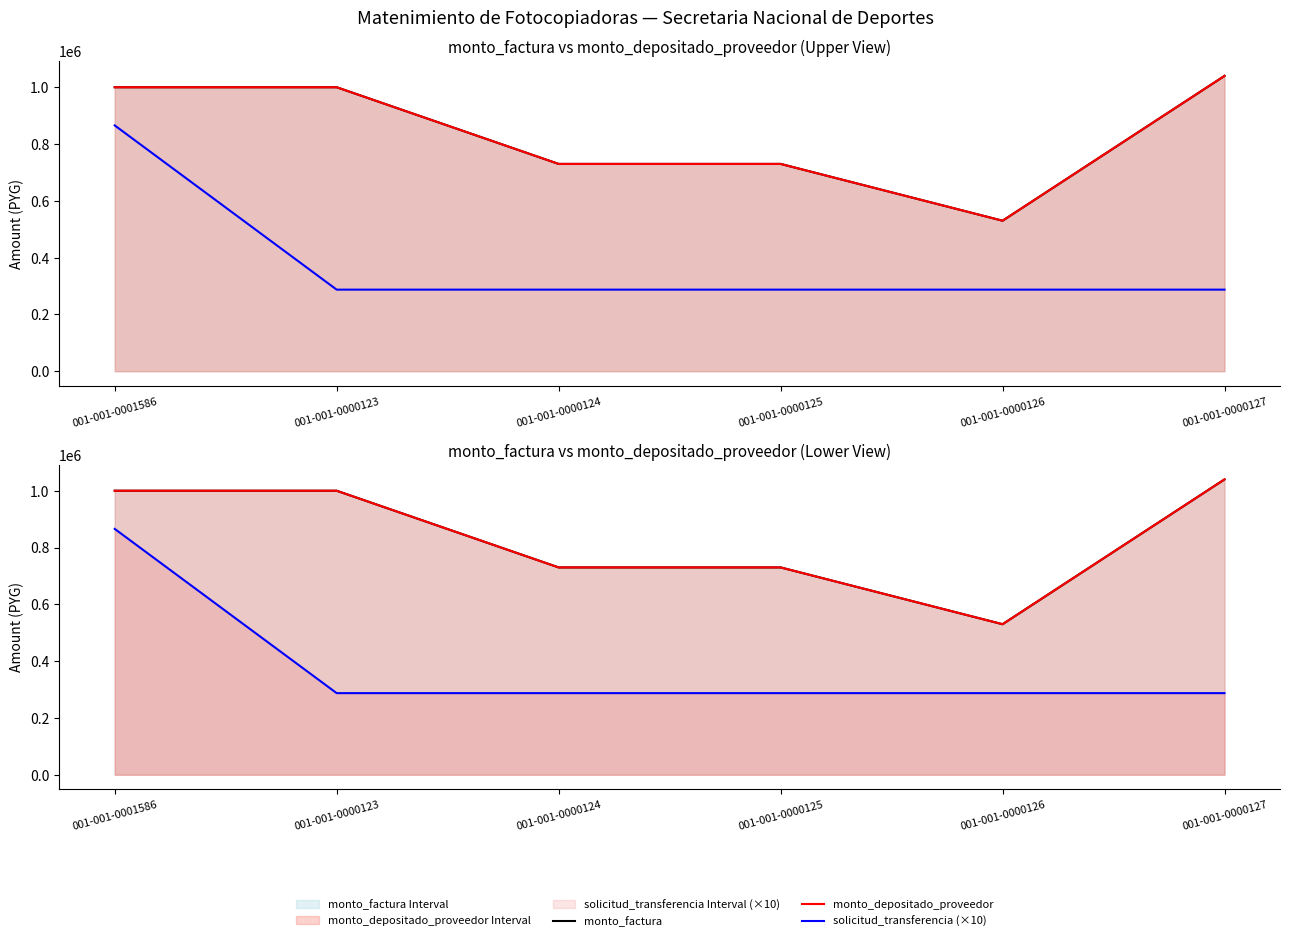

What is the spread (max minus min) of values at 001-001-0000123?

712710